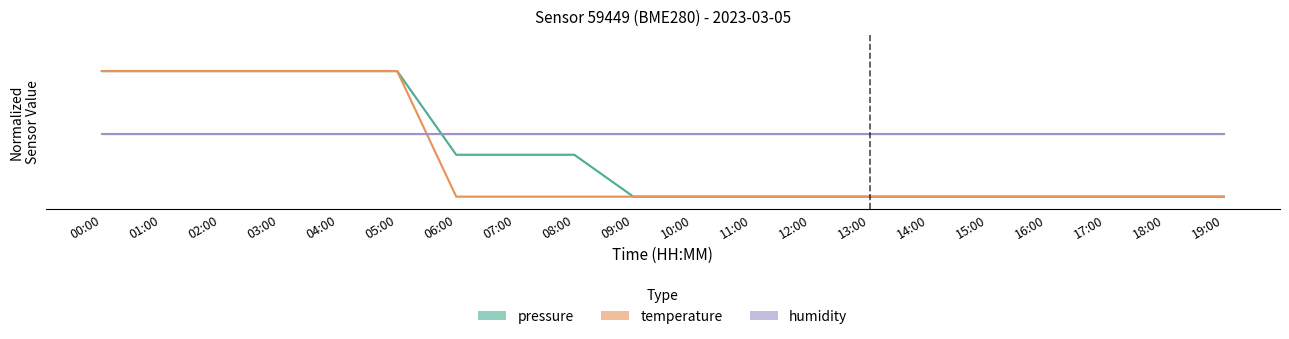

Is it true that humidity equals 0.5 at 18:00?

True